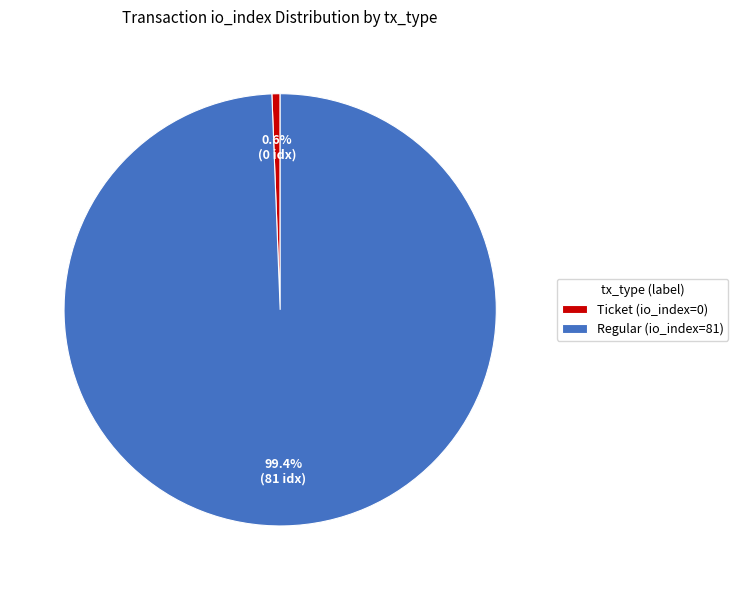

Count the number of slices in the pie.

2